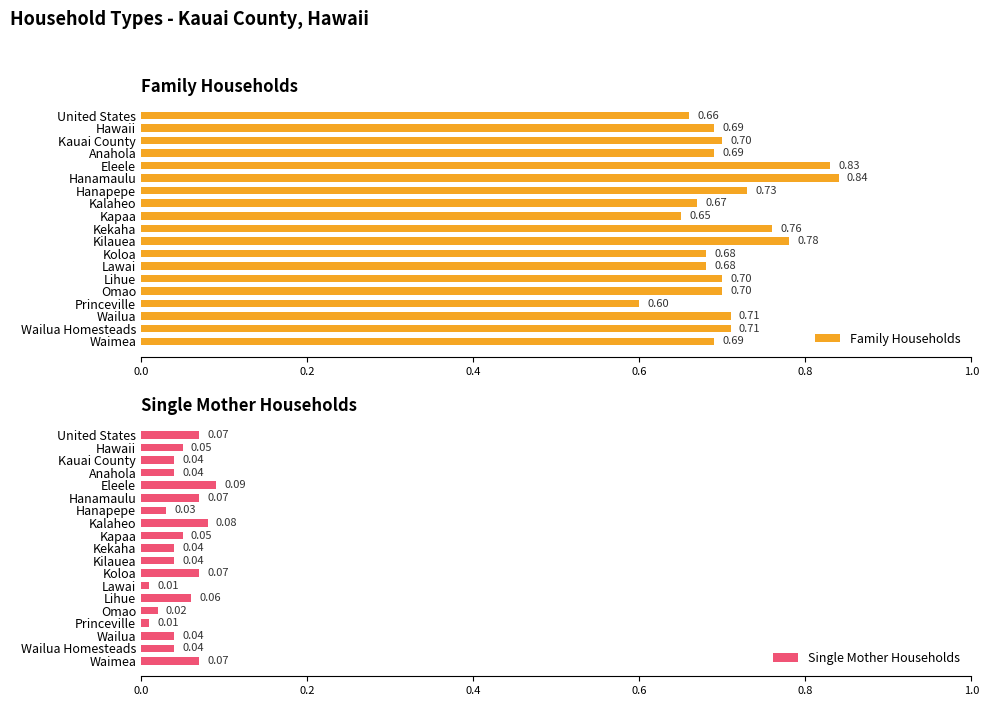

Which series has the widest spread of values?

Family Households